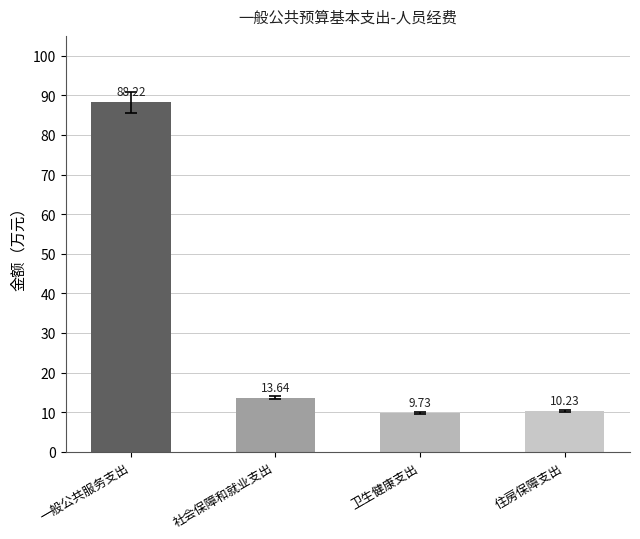

Rank the categories by value from lowest to highest.

卫生健康支出, 住房保障支出, 社会保障和就业支出, 一般公共服务支出